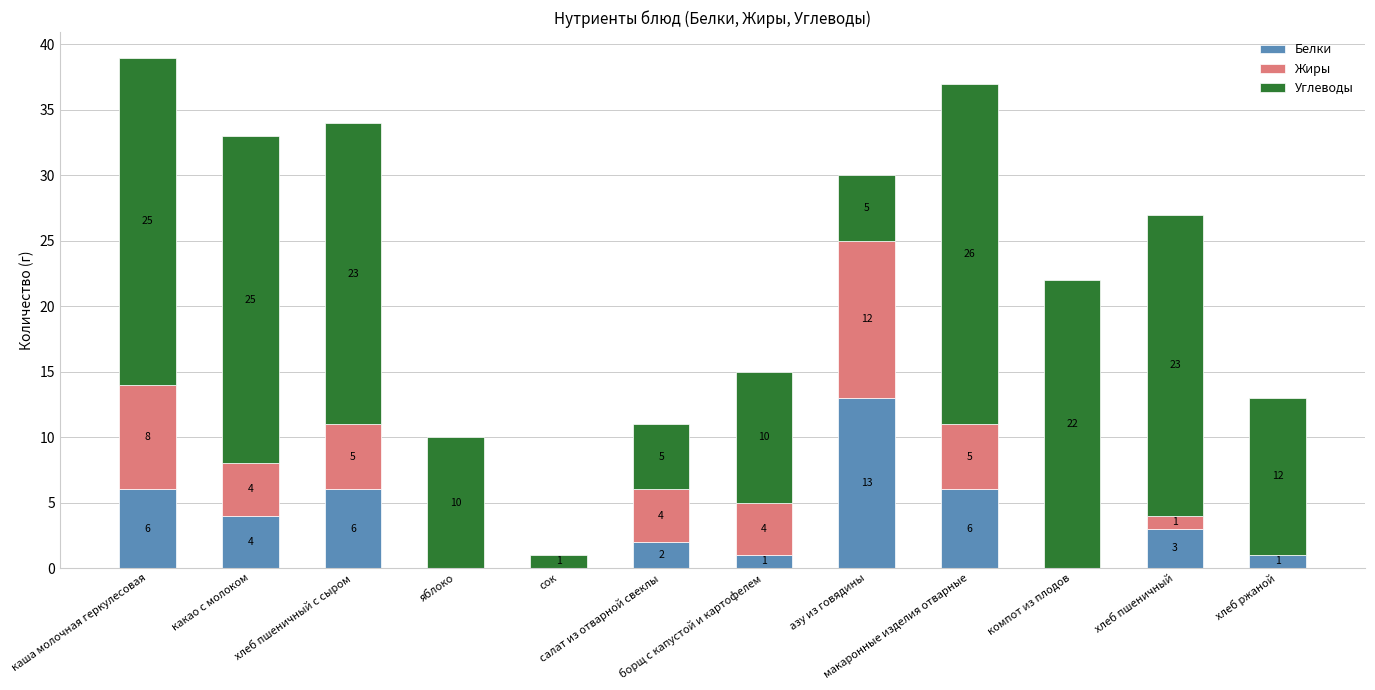

What is the sum of all Белки values?

42